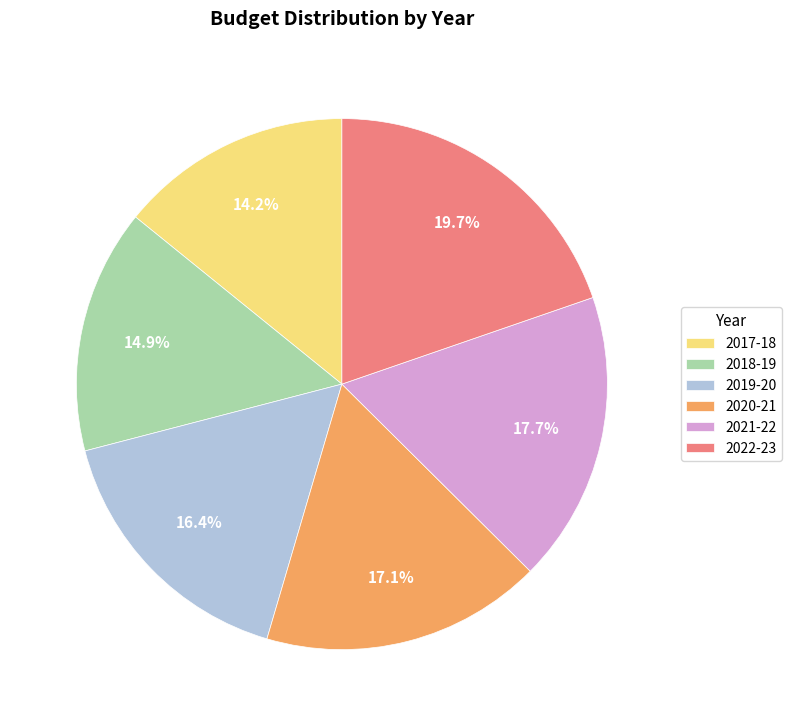

Combined, what portion of the pie is 2017-18 and 2021-22?

31.9%